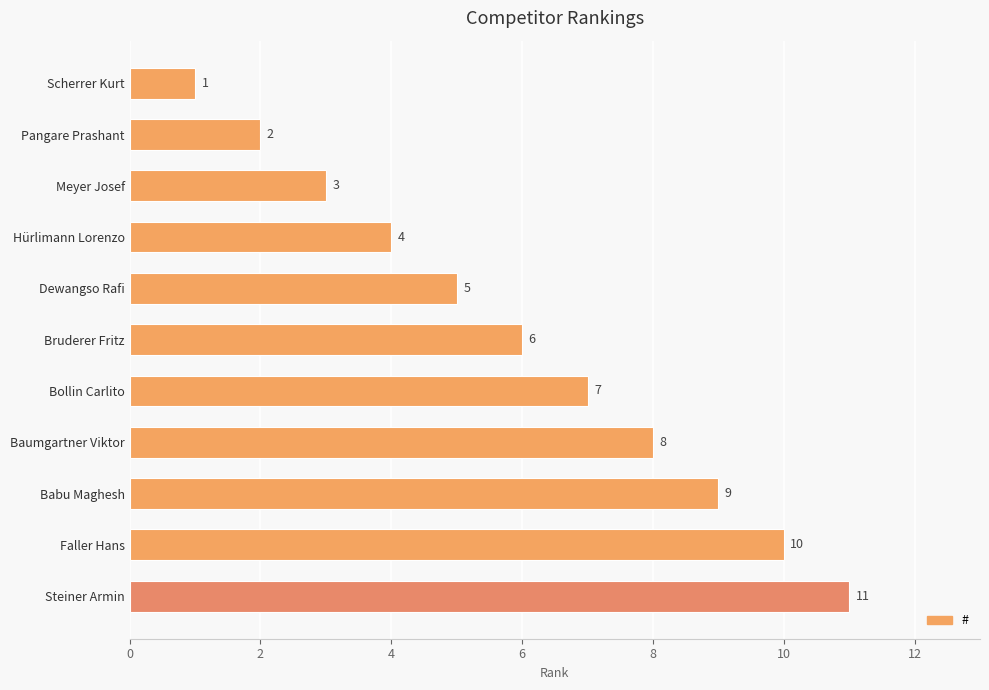

Is it true that the value at Bollin Carlito is 4?

False